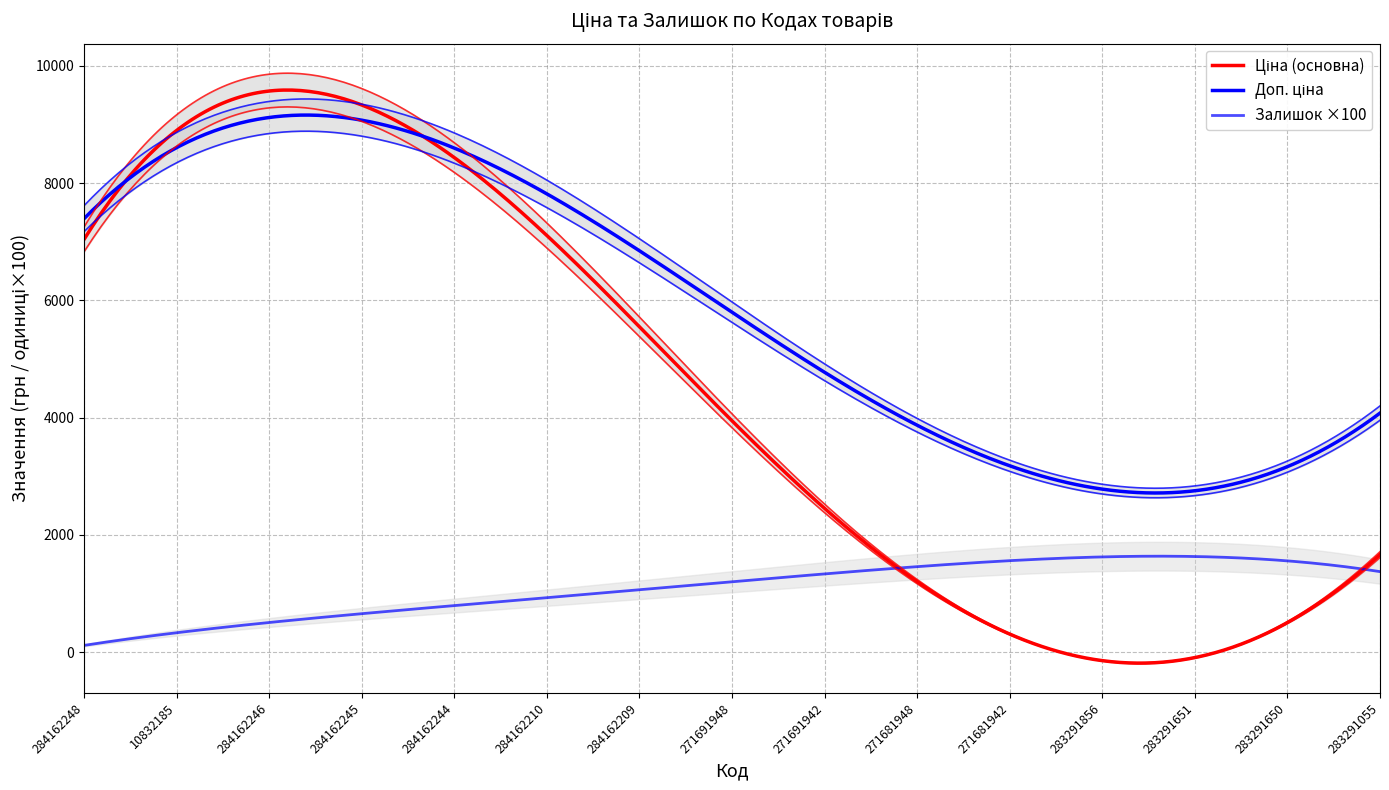

How many series are shown in this chart?

3